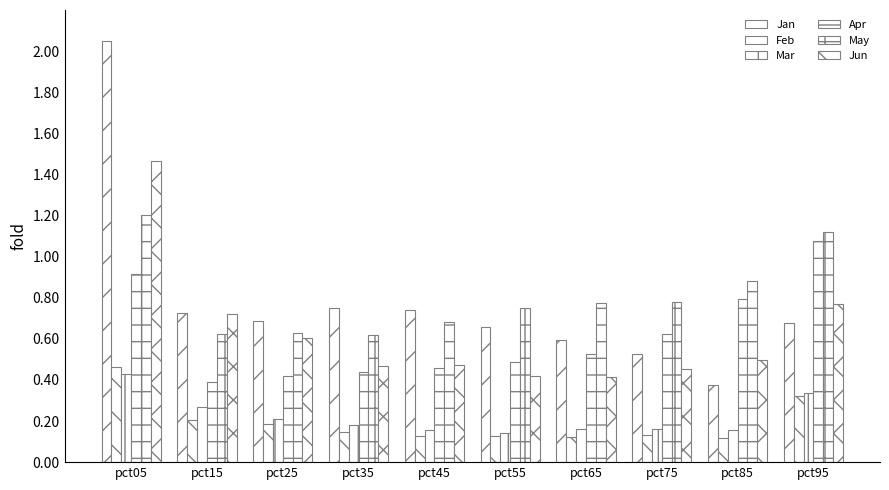

How many bars are there in total?

60